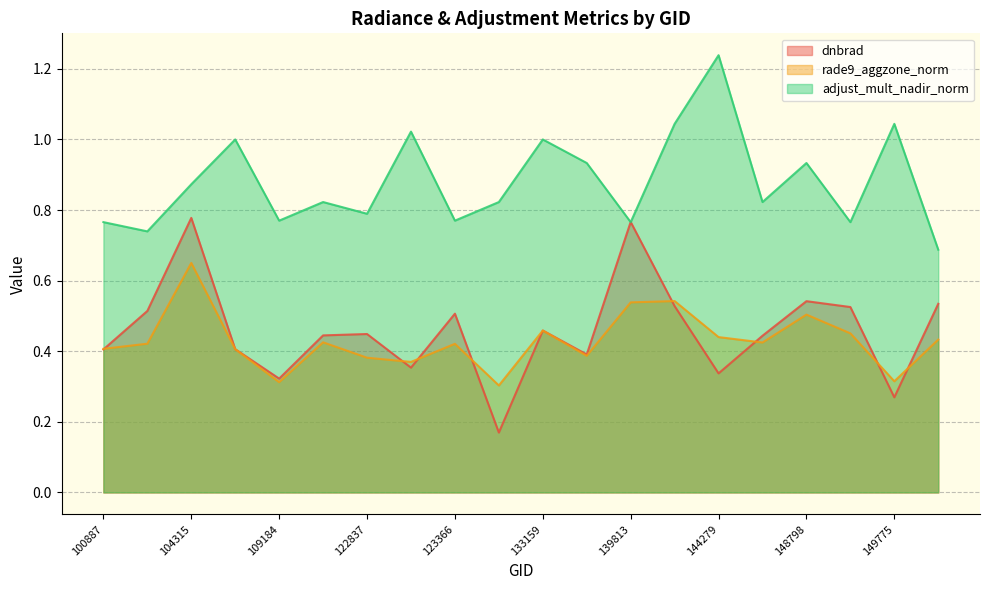

Count the rade9_aggzone_norm values in the range 0 to 1.

20